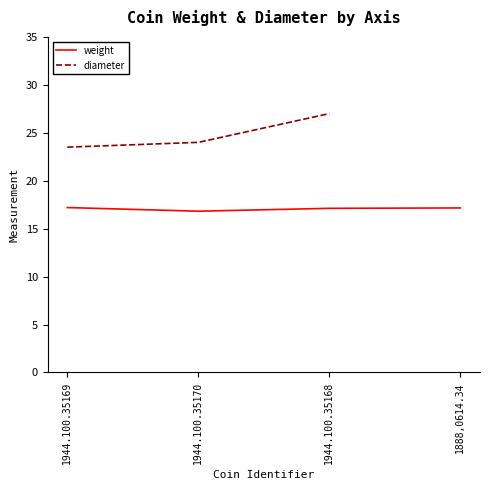

What is the label of the 4th point from the left?

1888,0614.34